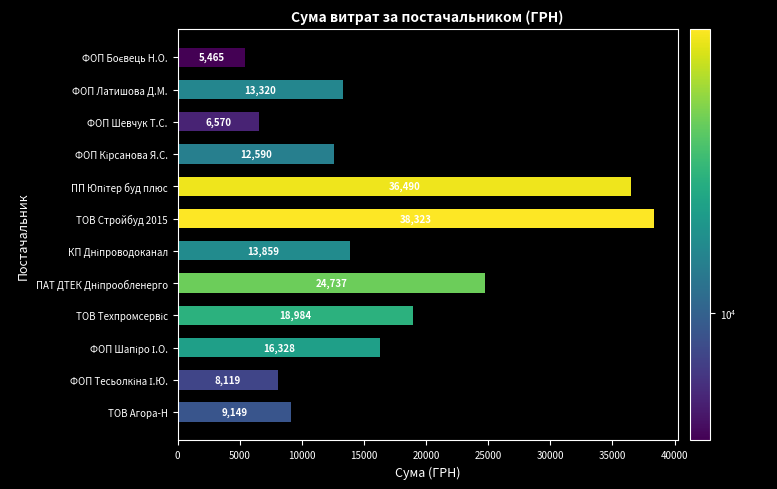

What is the difference between the second highest and second lowest values?

29920.0